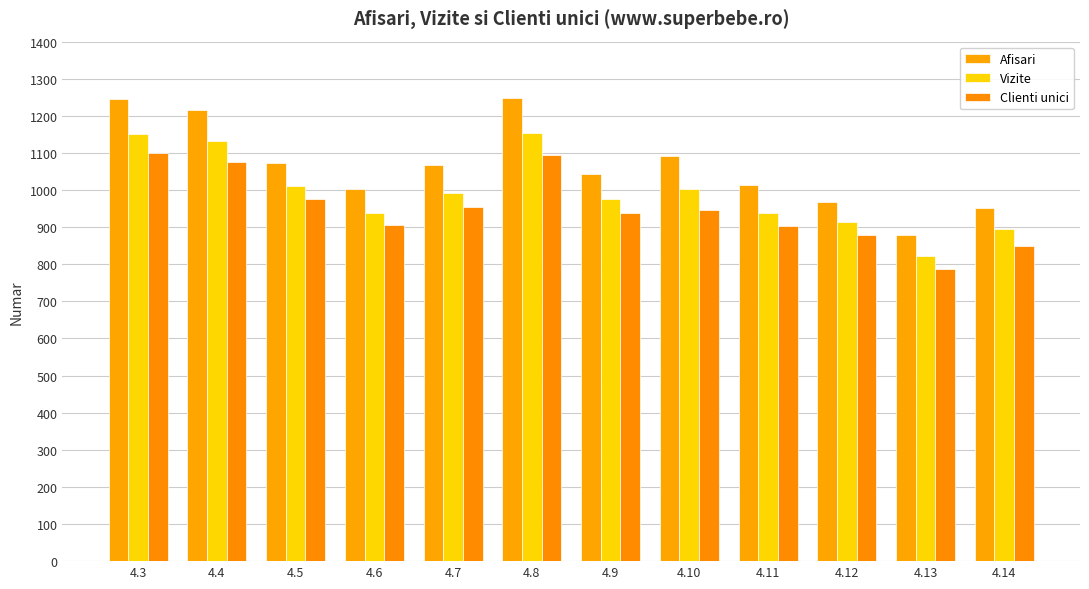

The value of Clienti unici at 4.7 is 954. True or false?

True